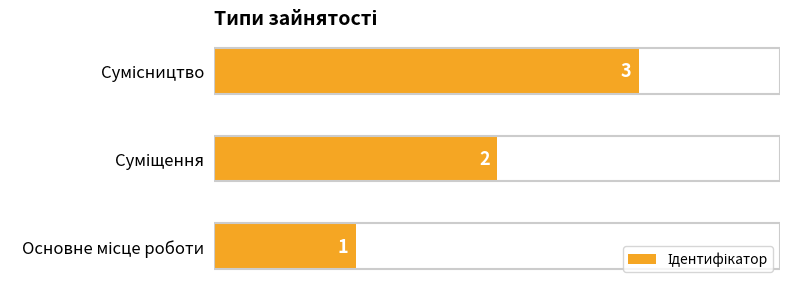

What is the maximum value shown in the chart?

3